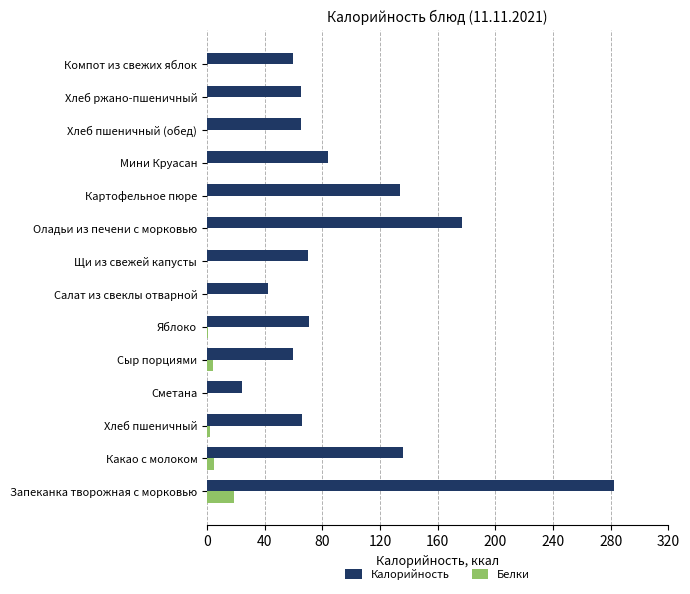

Which series has the largest total across all categories?

Калорийность